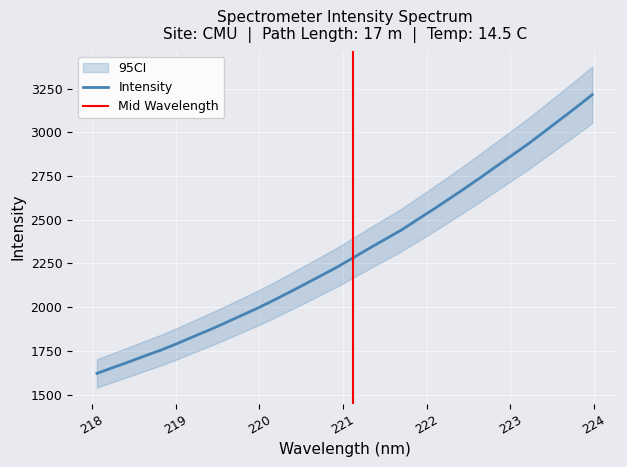

Is it true that the value at 19 is 1229.6?

False